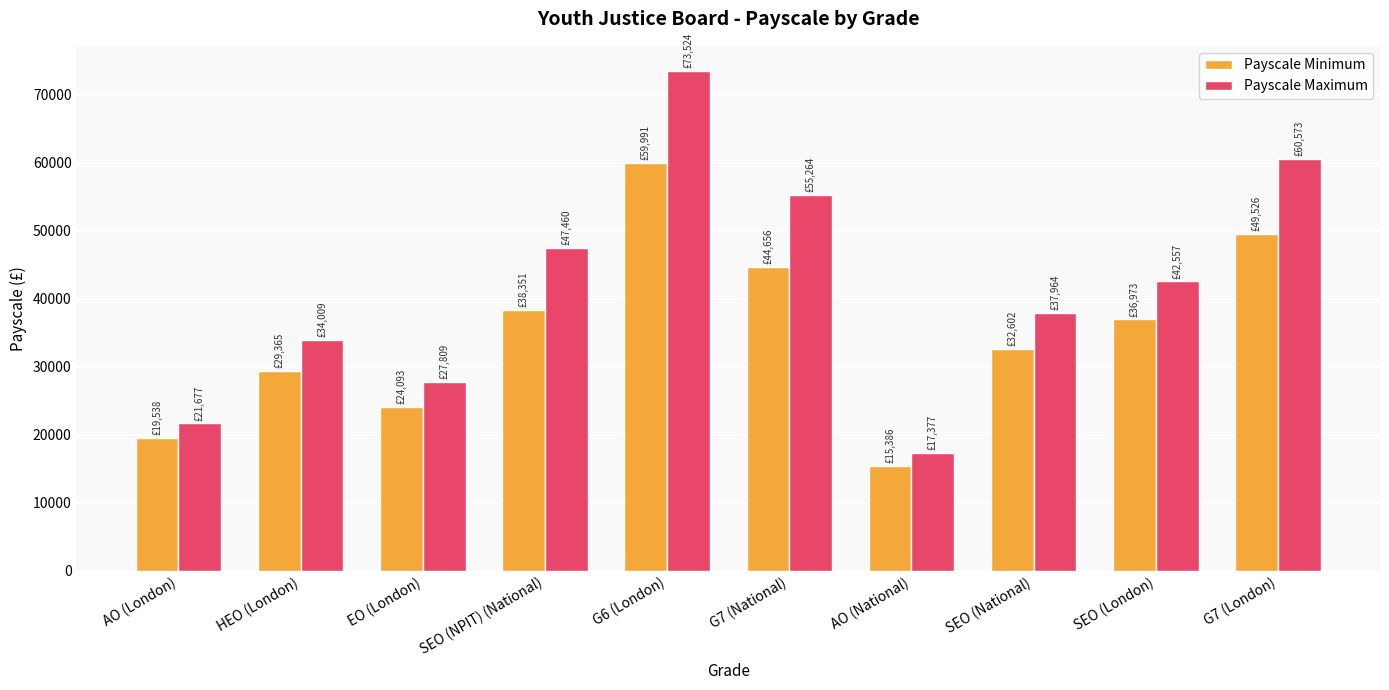

What is the approximate value of Payscale Maximum at SEO (National)?

37964